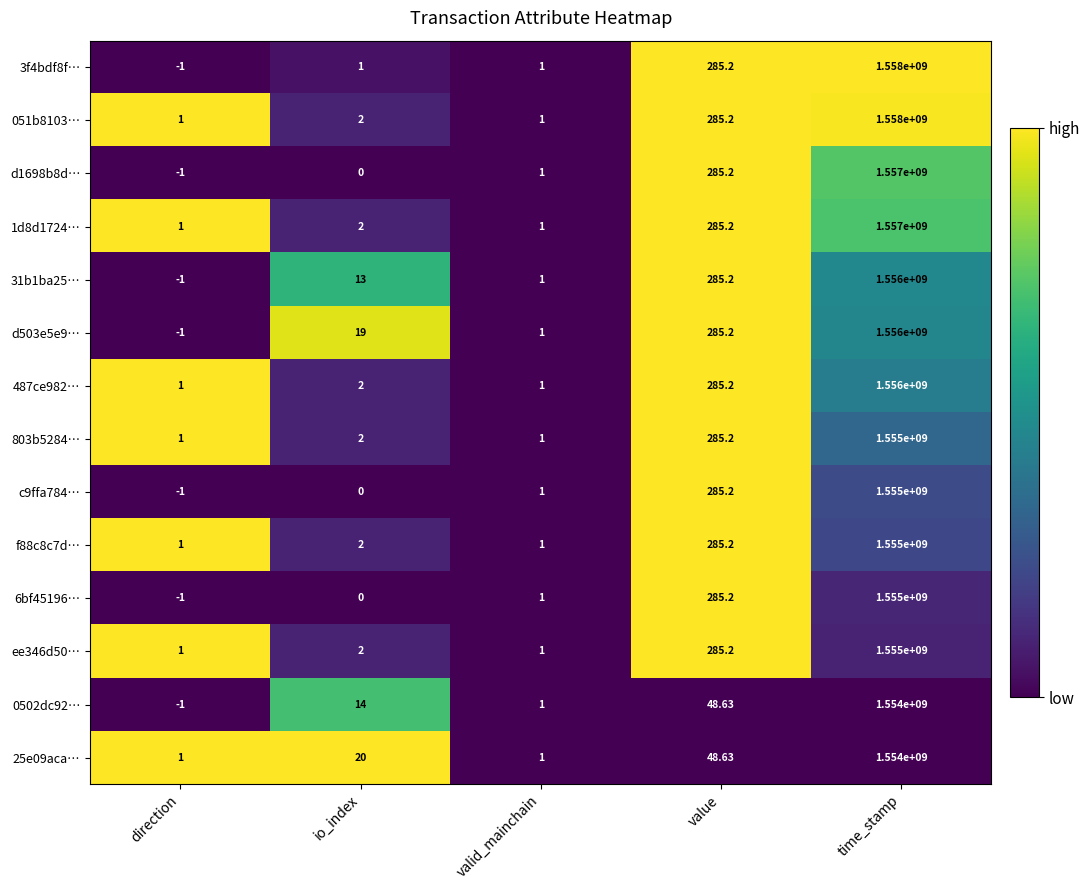

Which label corresponds to the smallest value in the chart?

direction